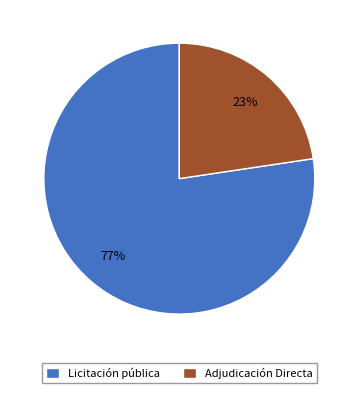

To the nearest percent, what percentage of the pie is Licitación pública?

77%